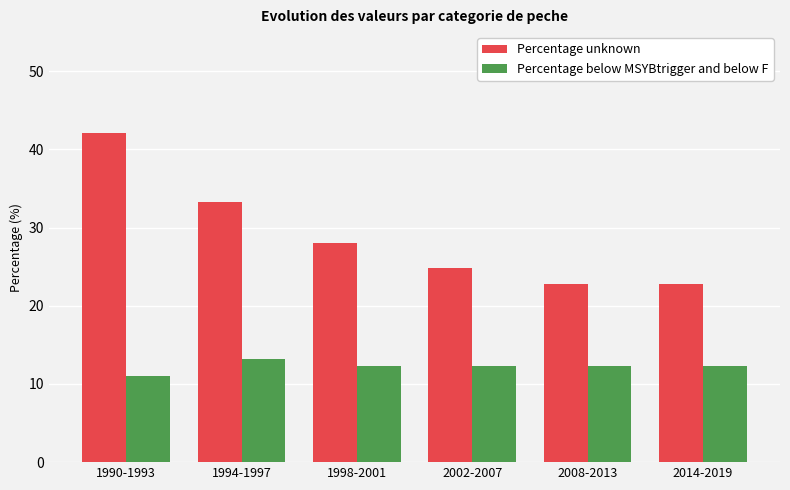

Between 1998-2001 and 2002-2007, which series saw the biggest shift?

Percentage unknown